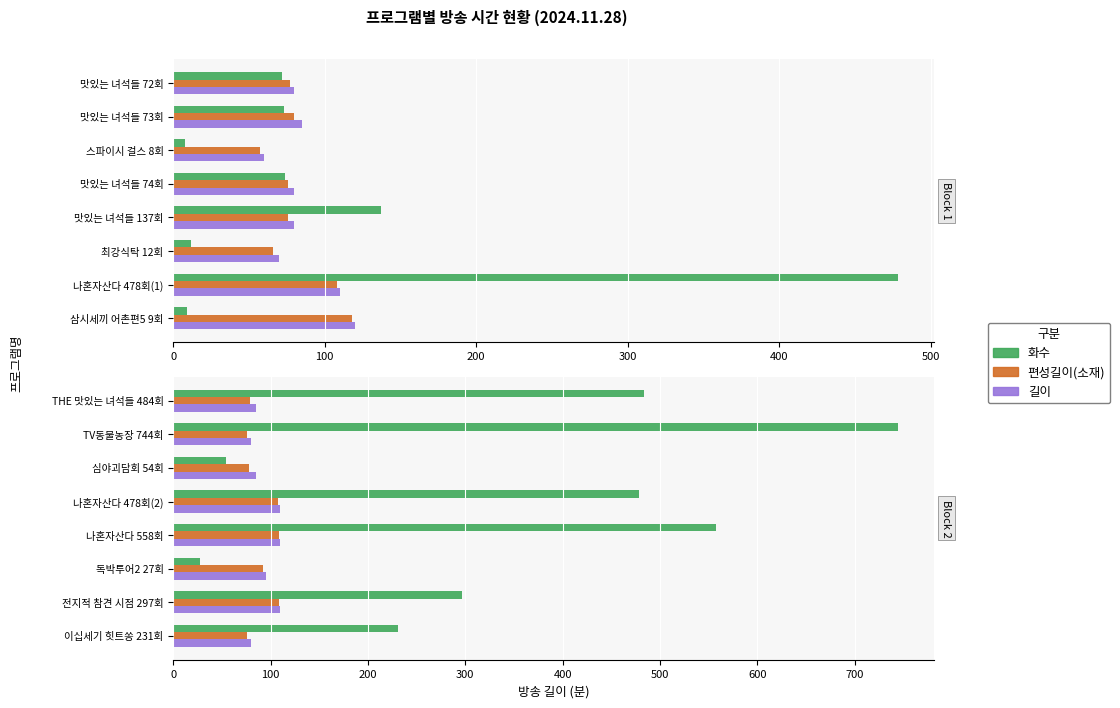

Between 나혼자산다 558회 and 이십세기 힛트쏭 231회, which series saw the biggest shift?

화수